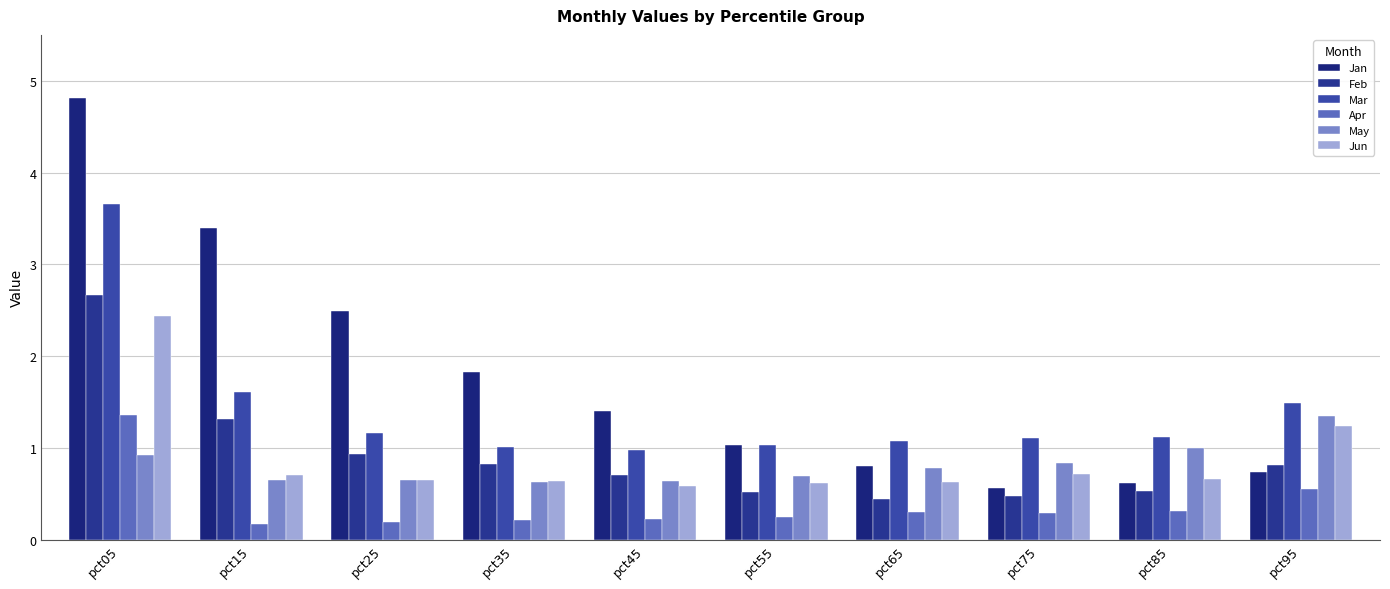

The value of May at pct75 is 0.8. True or false?

True